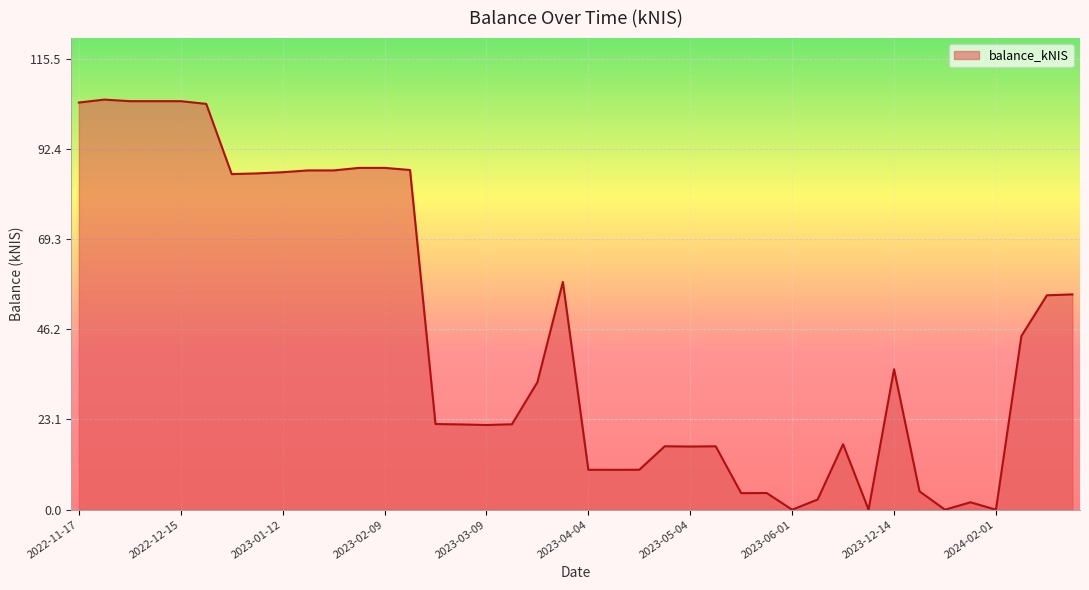

What is the difference between the maximum and minimum values?

105.0